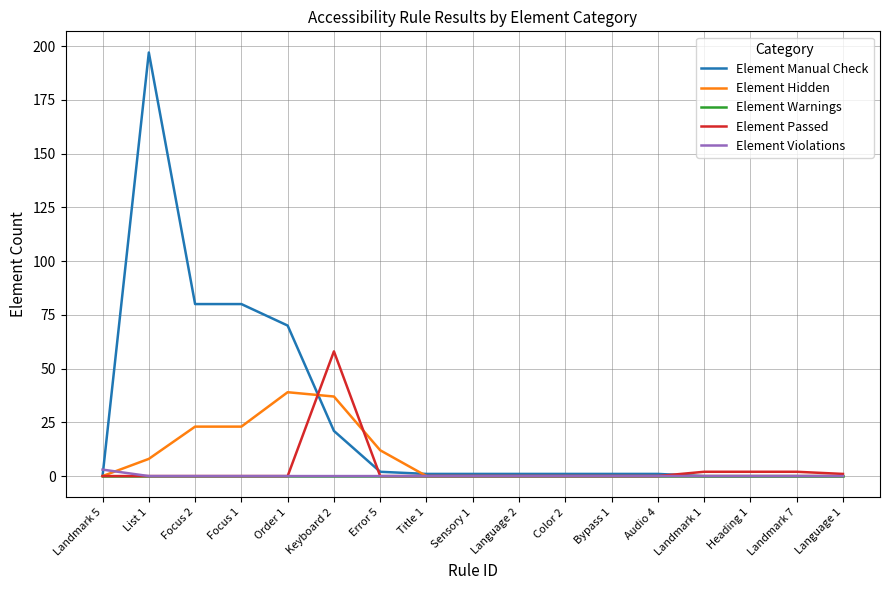

What is the maximum value shown in the chart?

197